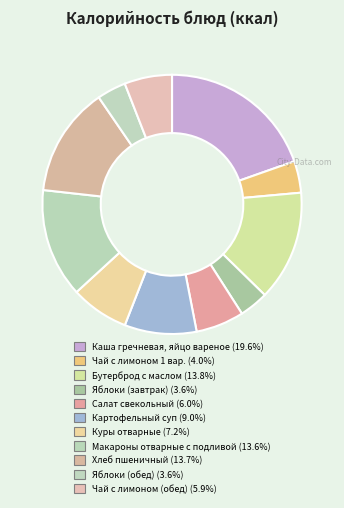

To the nearest percent, what percentage of the pie is Каша гречневая, яйцо вареное?

20%